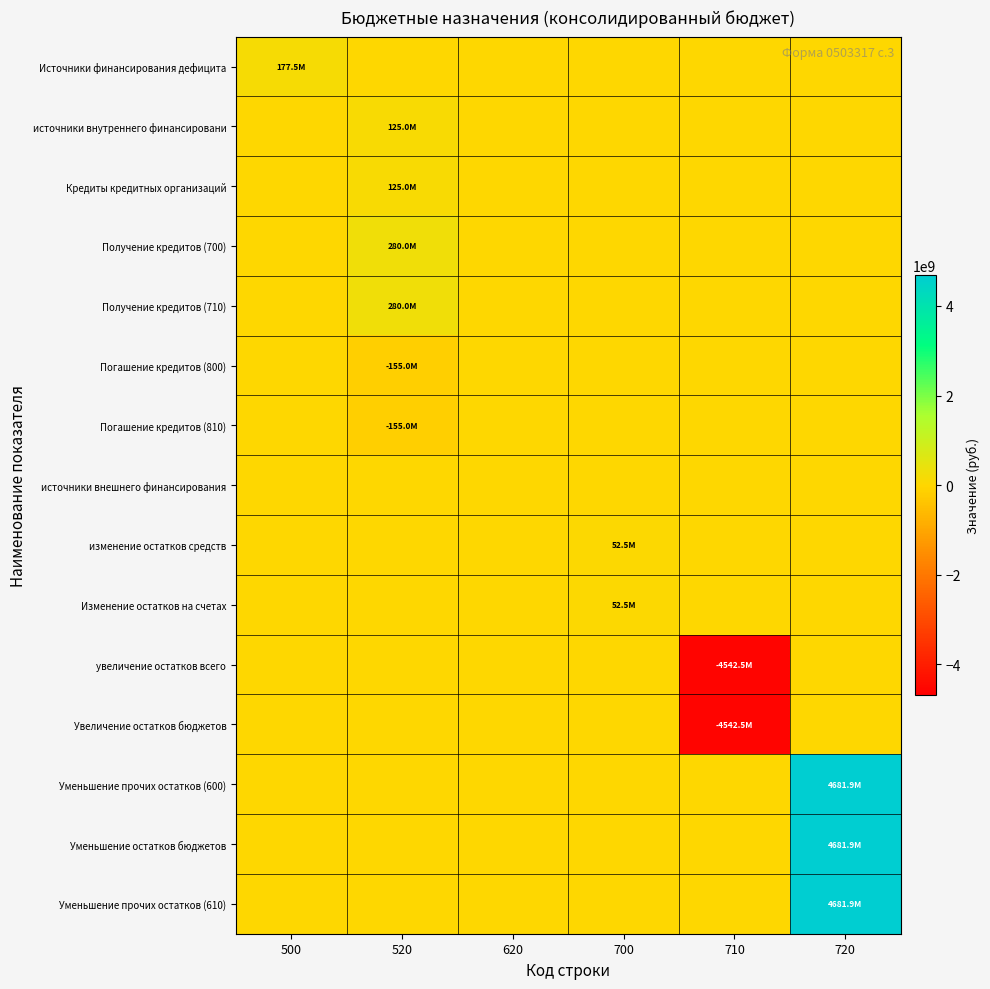

Which series changed the most between 620 and 720?

Уменьшение прочих остатков (600)